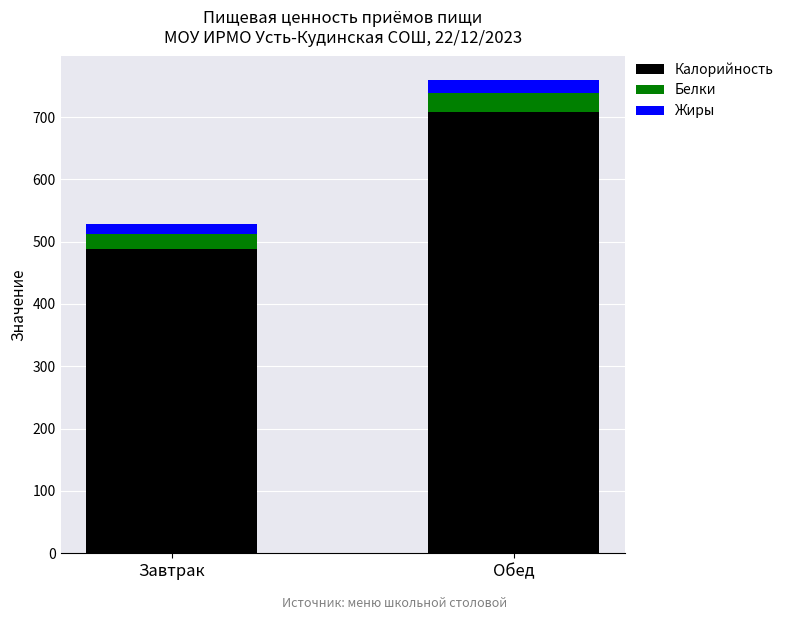

Read the Калорийность value at Обед.

708.9